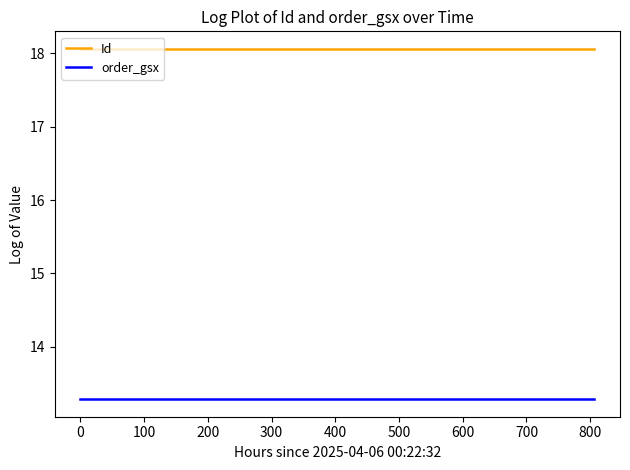

Is this an area chart (filled region under the line)?

No